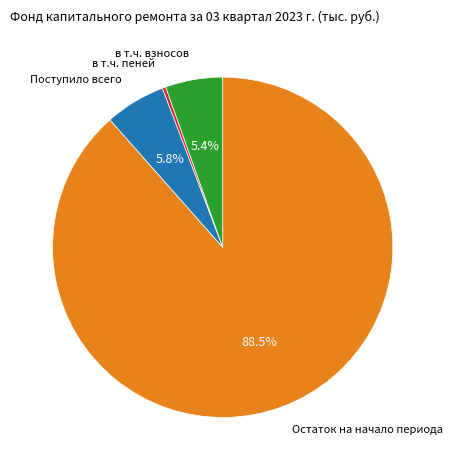

Is there any slice that represents more than half of the pie?

Yes